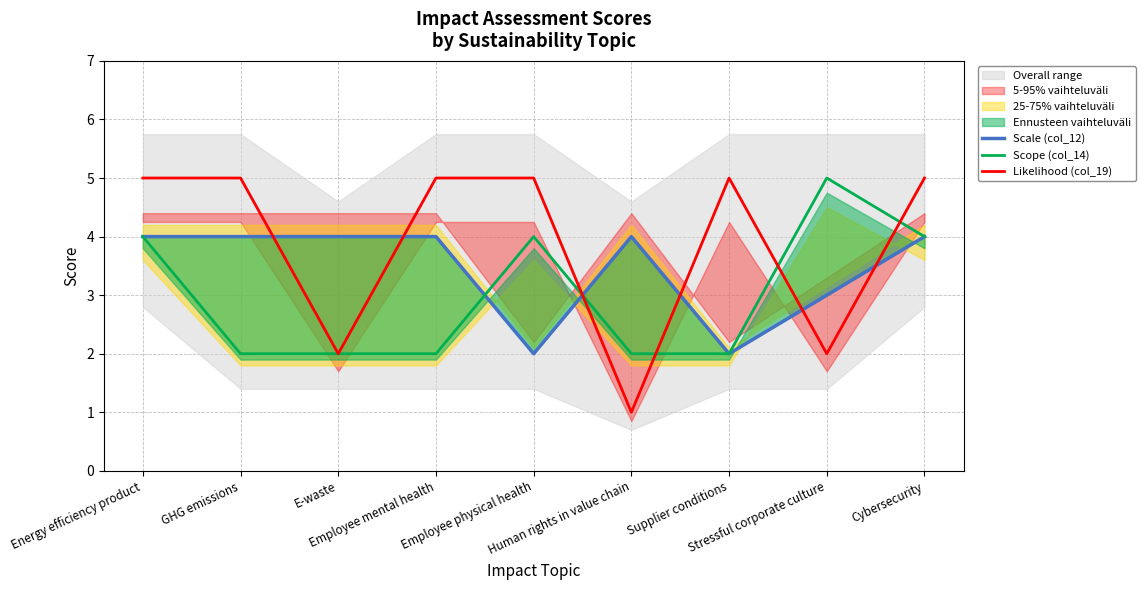

List the series in order of their peak value, highest first.

Scope (col_14), Likelihood (col_19), Scale (col_12)